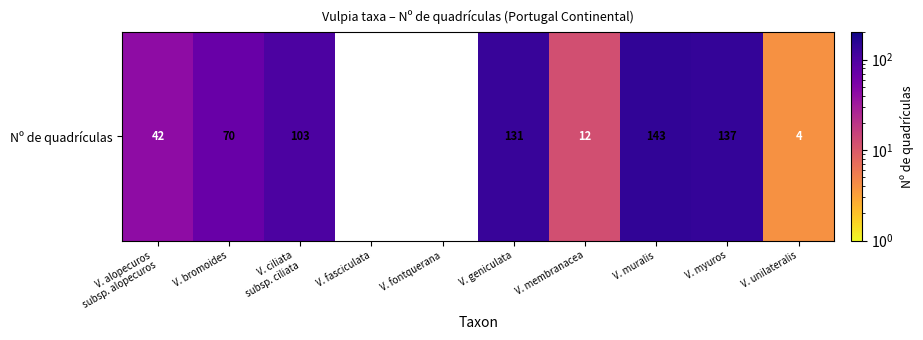

Read the value at V. bromoides.

70.0